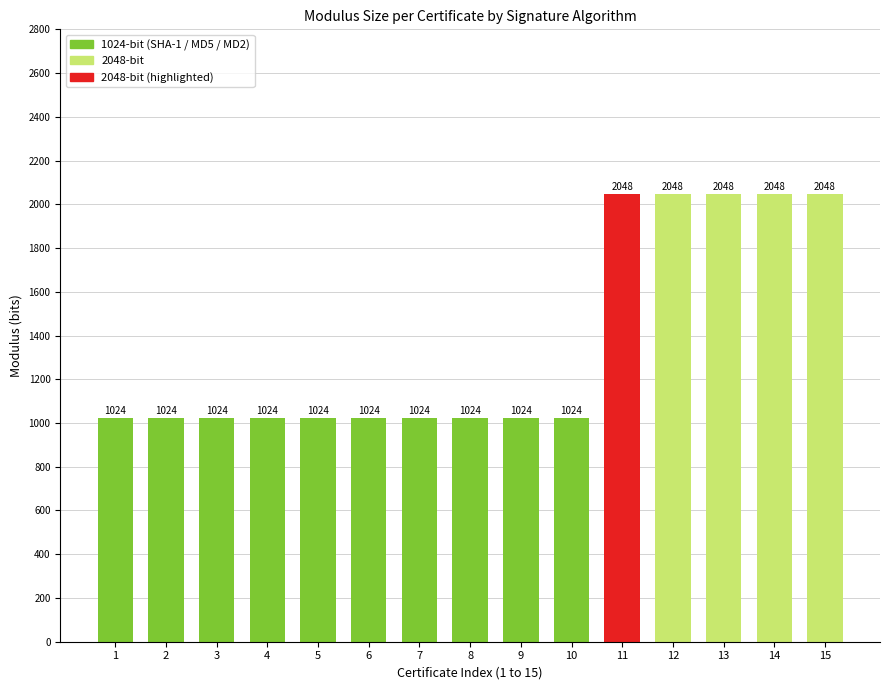

What is the maximum value shown in the chart?

2048